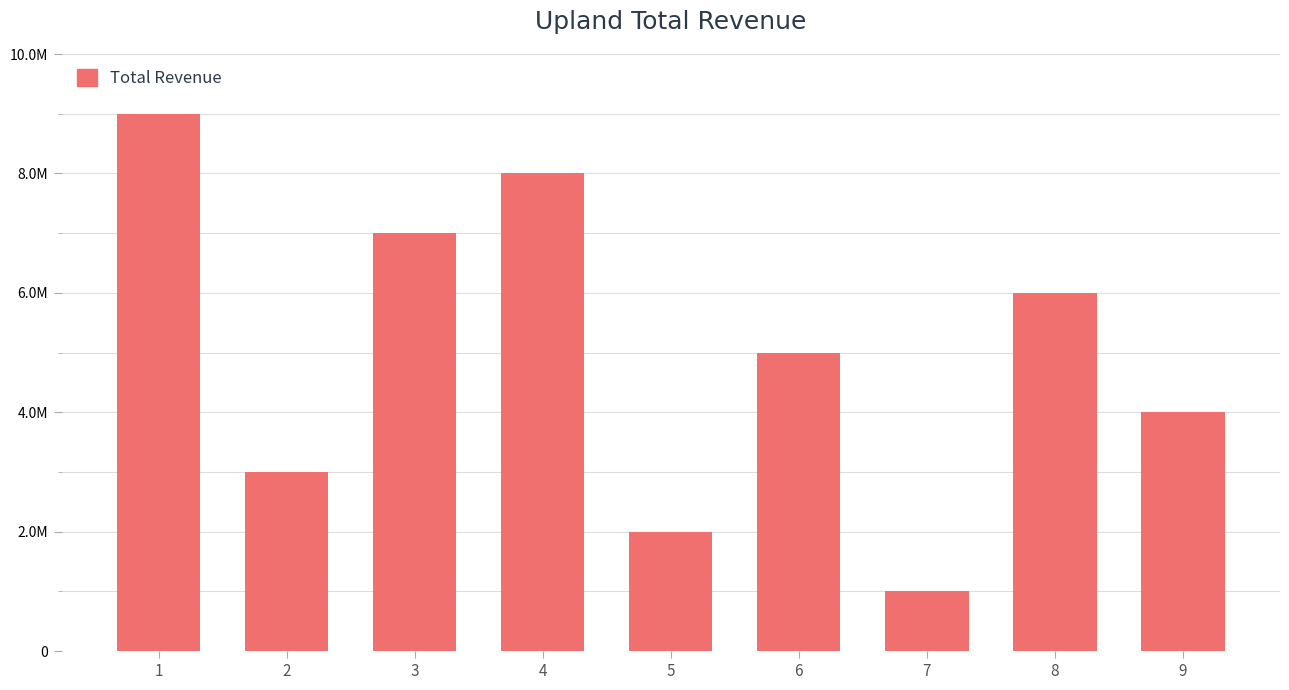

Is it true that the value at 9 is 5?

False